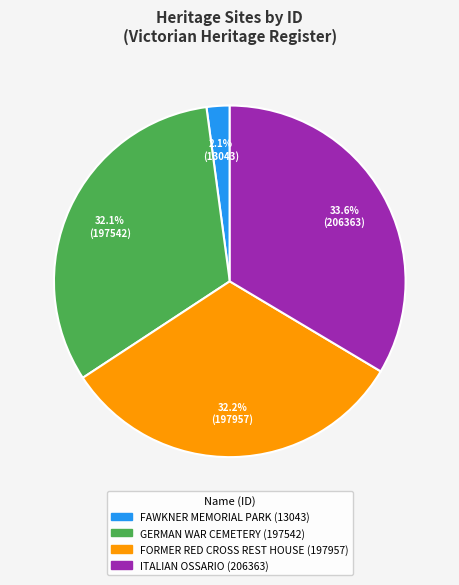

What is the largest slice in the pie chart?

ITALIAN OSSARIO